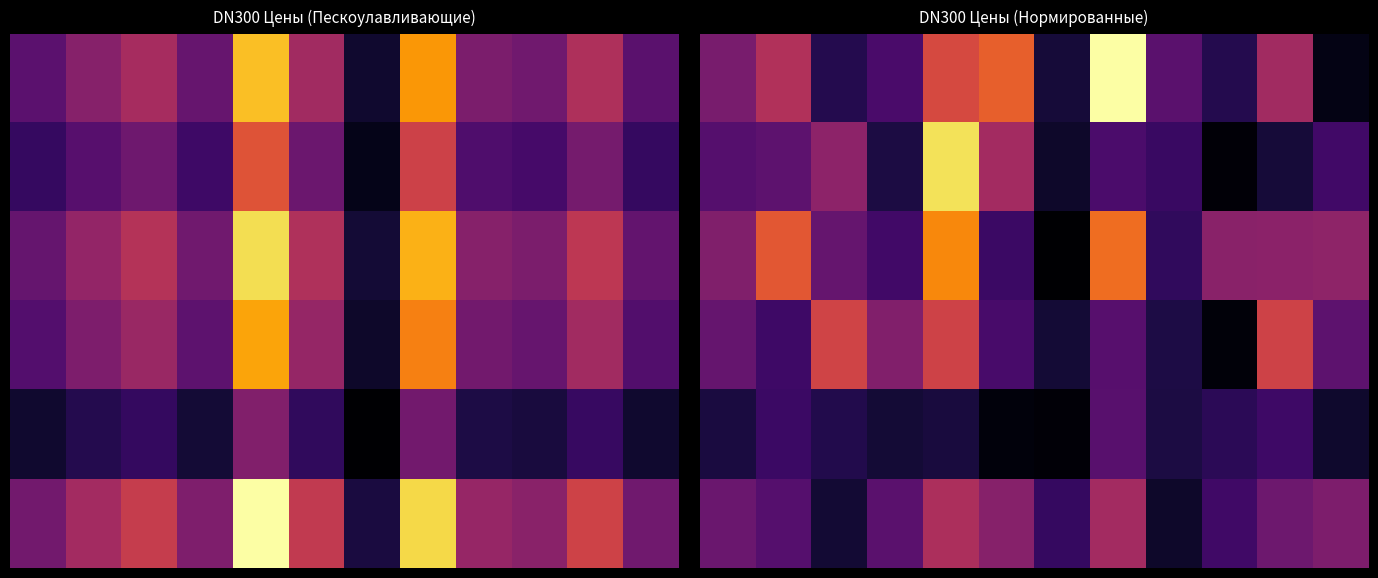

What is the total value across all series at 4?

247935.9